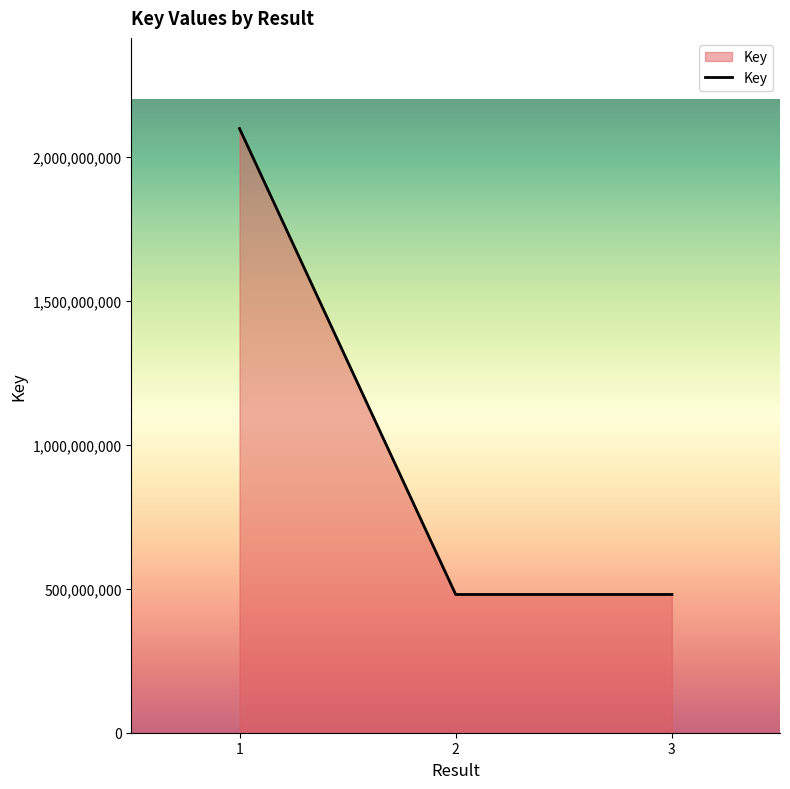

What is the difference between the maximum and minimum values?

1619154165